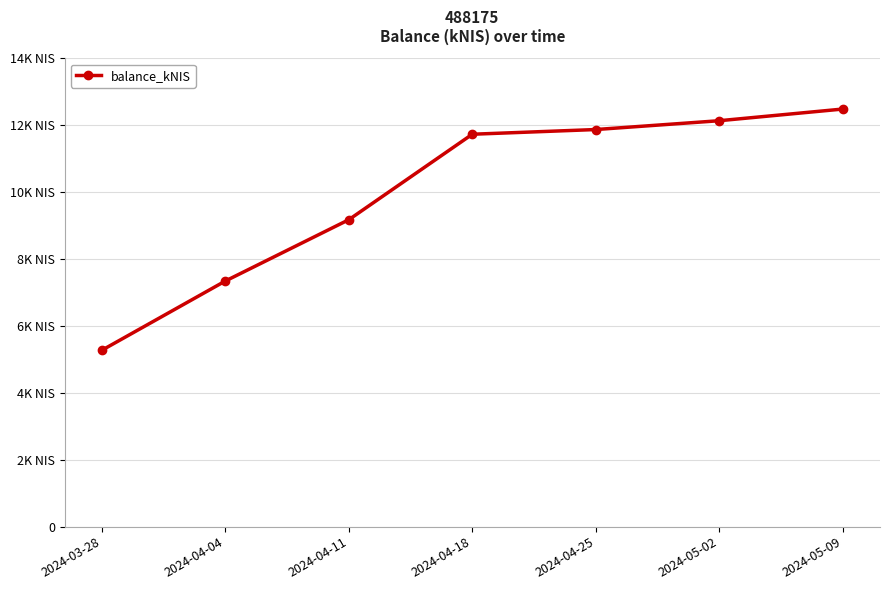

What is the label of the 7th point from the right?

2024-03-28